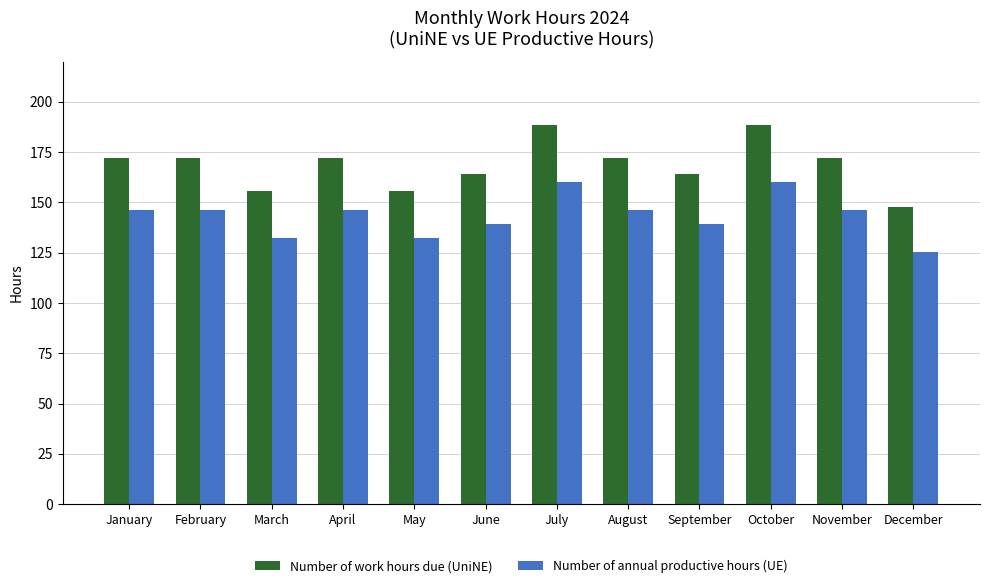

At how many categories does at least one series exceed 171?

7